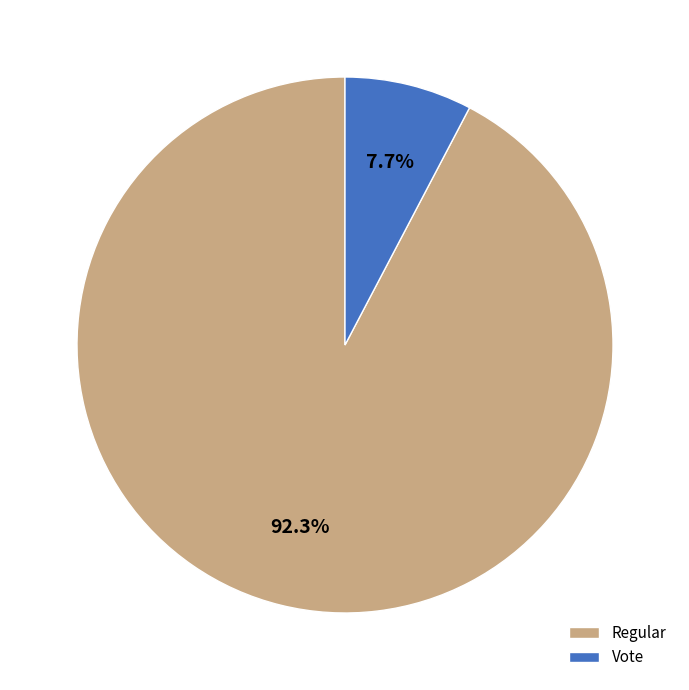

Combined, do Vote and Regular account for over 50%?

Yes